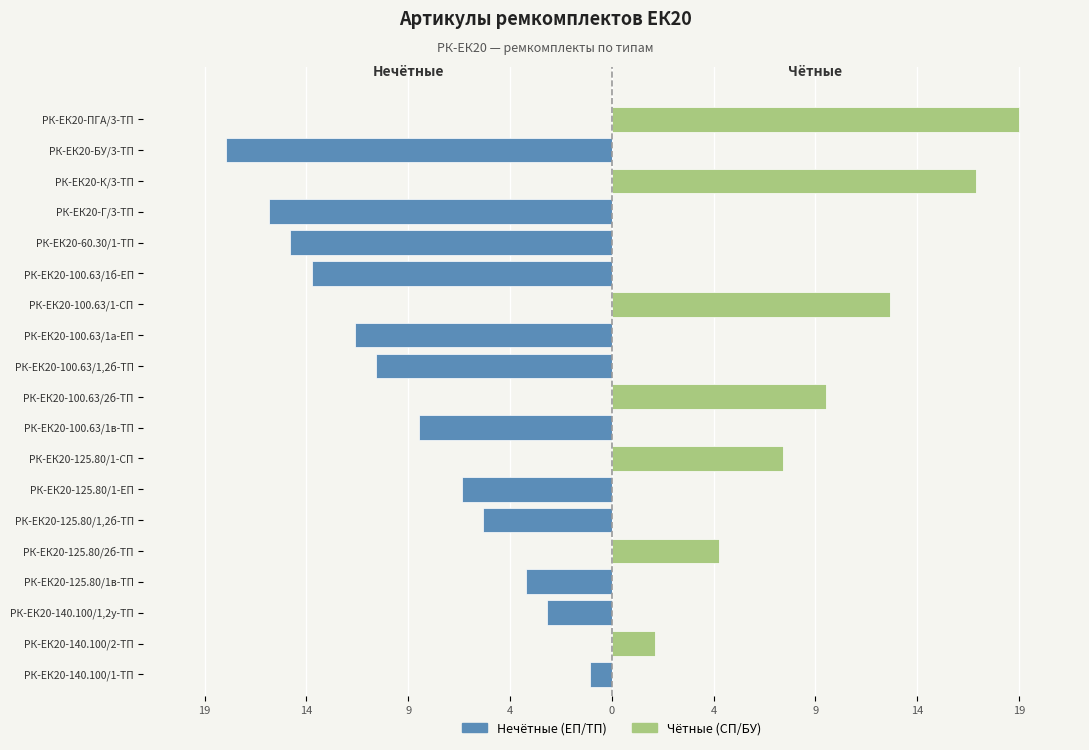

Does the chart contain stacked bars?

No